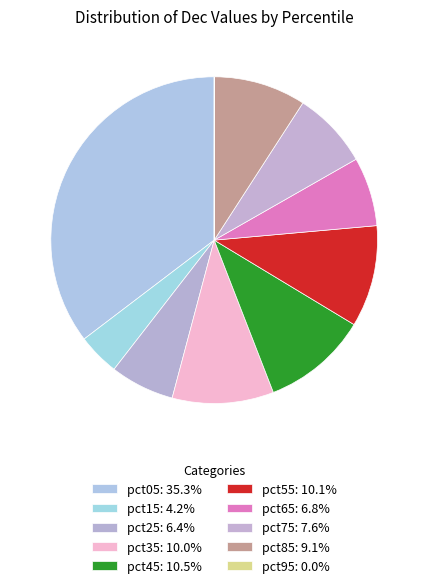

To the nearest percent, what is the difference between the largest and smallest slice percentages?

35%